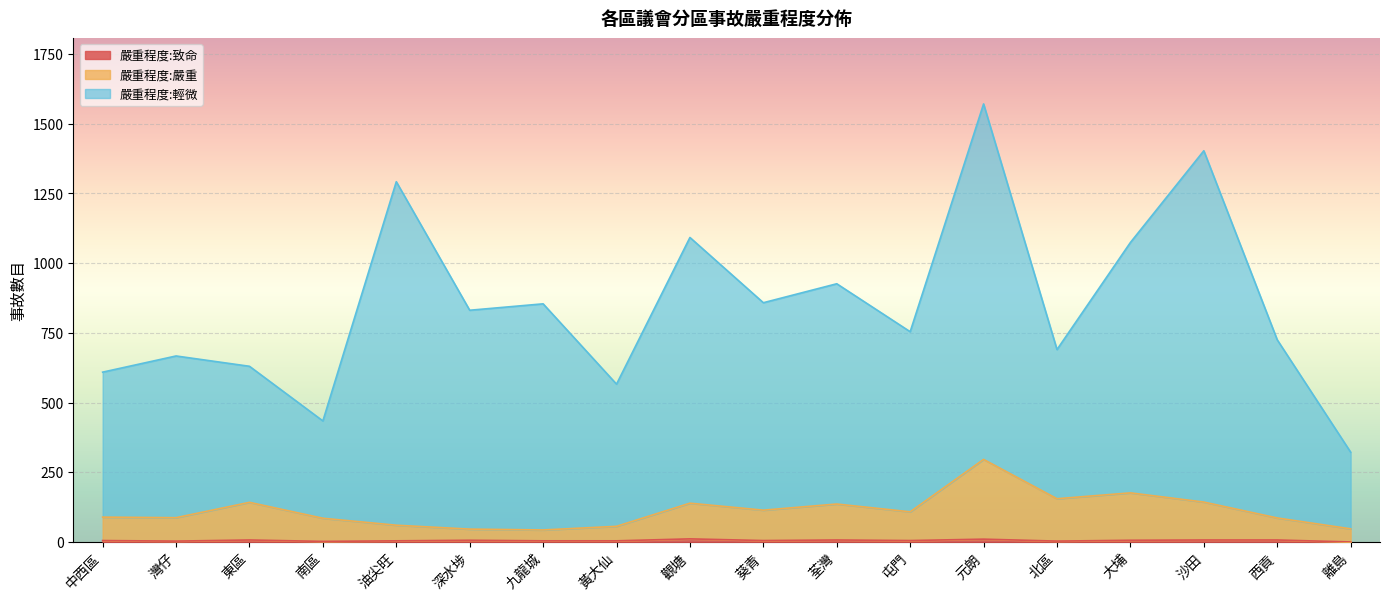

Reading left to right, what are all the values shown in this chart?

嚴重程度:致命: 5	3	7	2	4	6	4	4	11	5	7	5	10	3	6	7	7	0
嚴重程度:嚴重: 89	87	142	85	60	46	43	56	139	114	136	108	296	155	176	143	86	47
嚴重程度:輕微: 609	667	630	434	1292	831	854	566	1092	858	926	754	1571	690	1074	1403	725	322